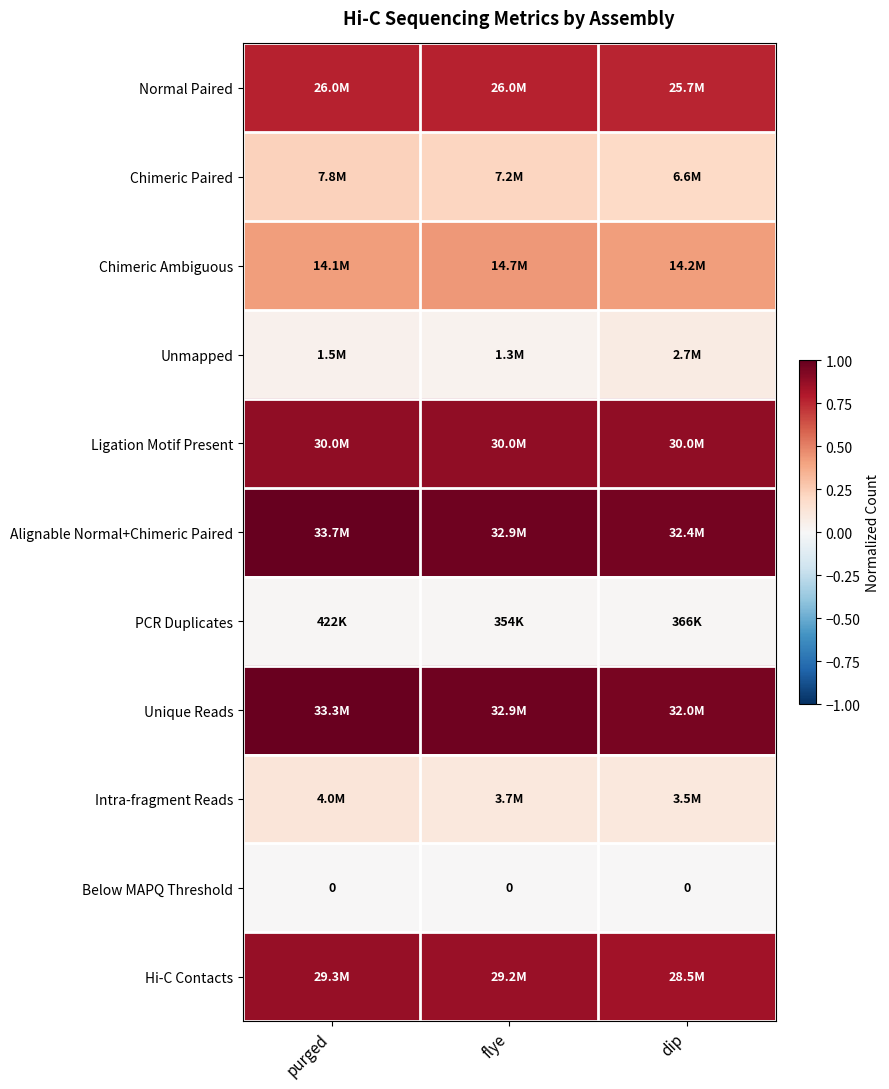

What is the difference between the highest and lowest values at flye?

1.0